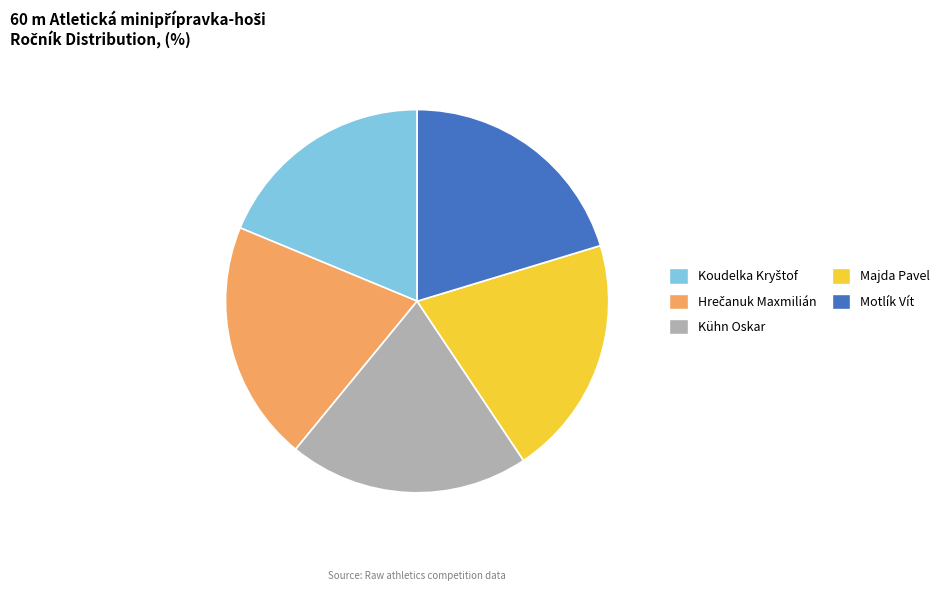

Approximately how many times larger is the value at Kühn Oskar compared to Majda Pavel?

1.0